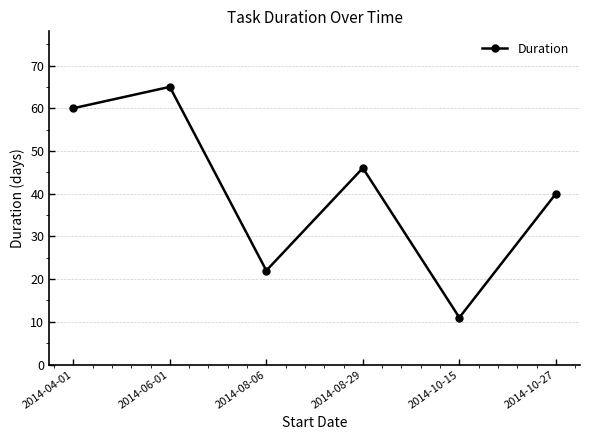

What is the difference between the second highest and second lowest values?

38